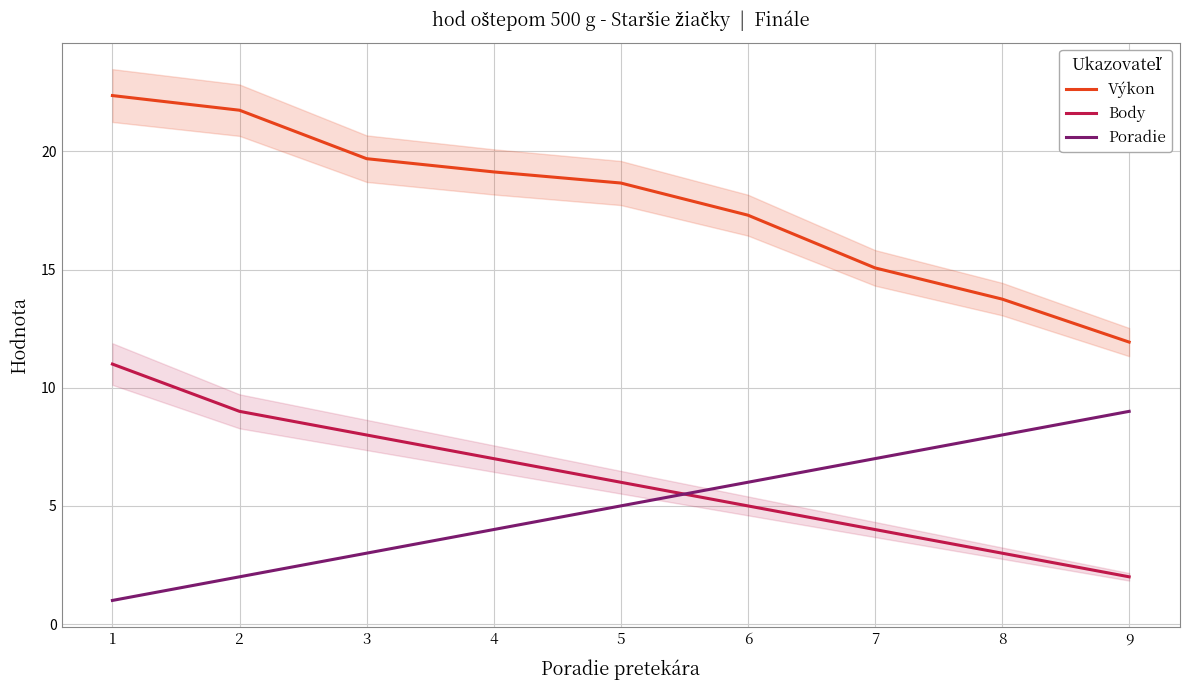

Which label corresponds to the largest value in the chart?

1